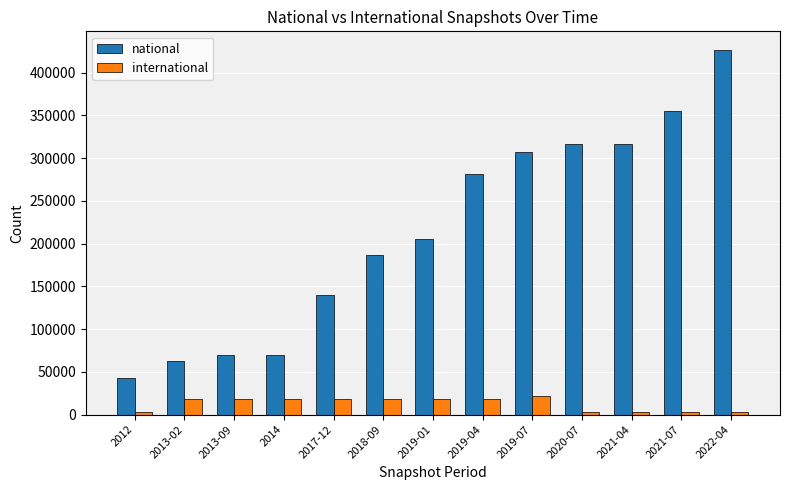

Between 2018-09 and 2019-07, which series saw the biggest shift?

national